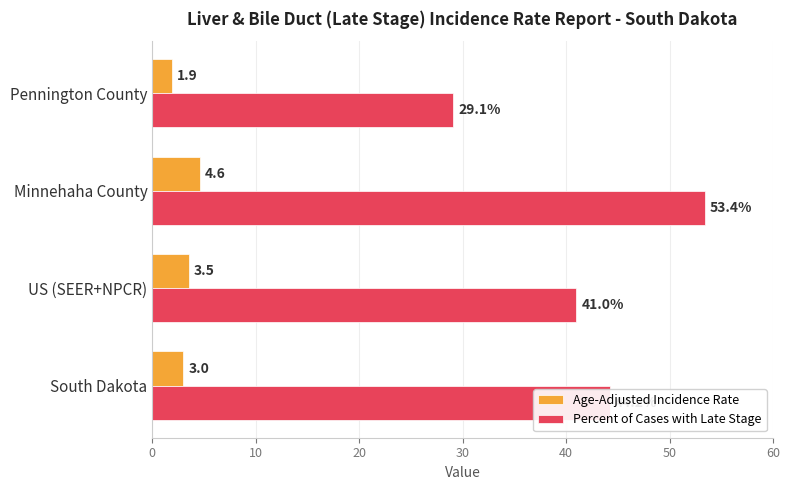

What are all the series names shown in the legend?

Age-Adjusted Incidence Rate, Percent of Cases with Late Stage